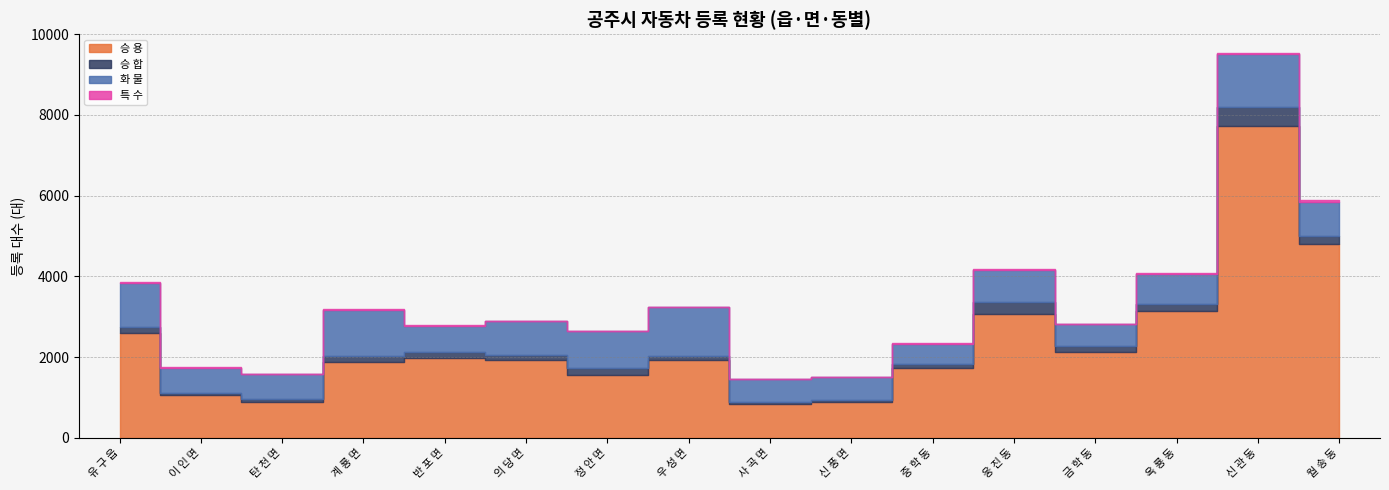

Is the value of 승 합 at 정 안 면 greater than the value of 화 물 at 계 룡 면?

No